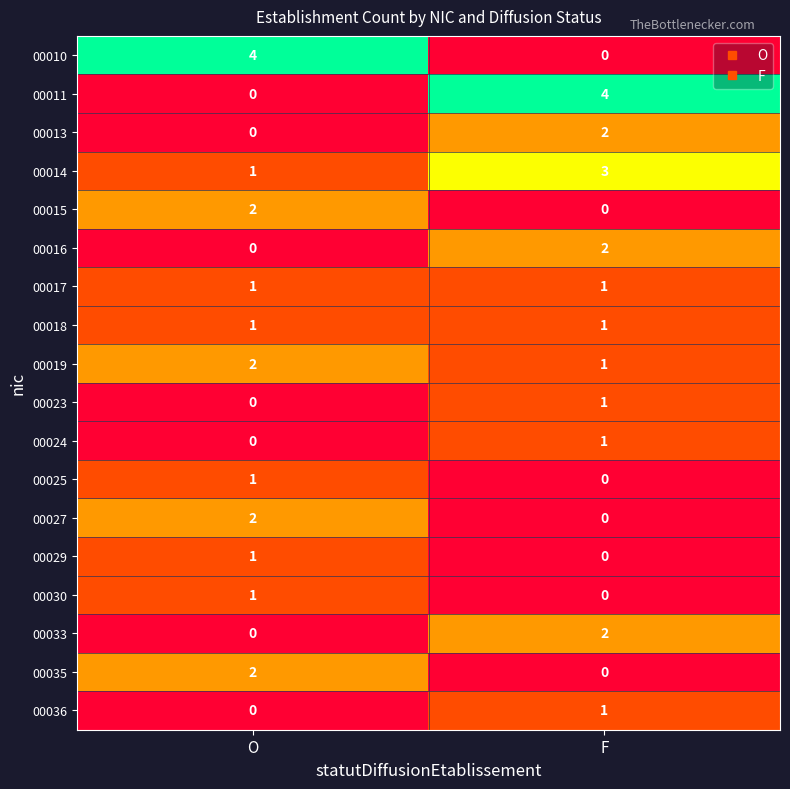

List the labels in order of 00014 value, largest first.

F, O